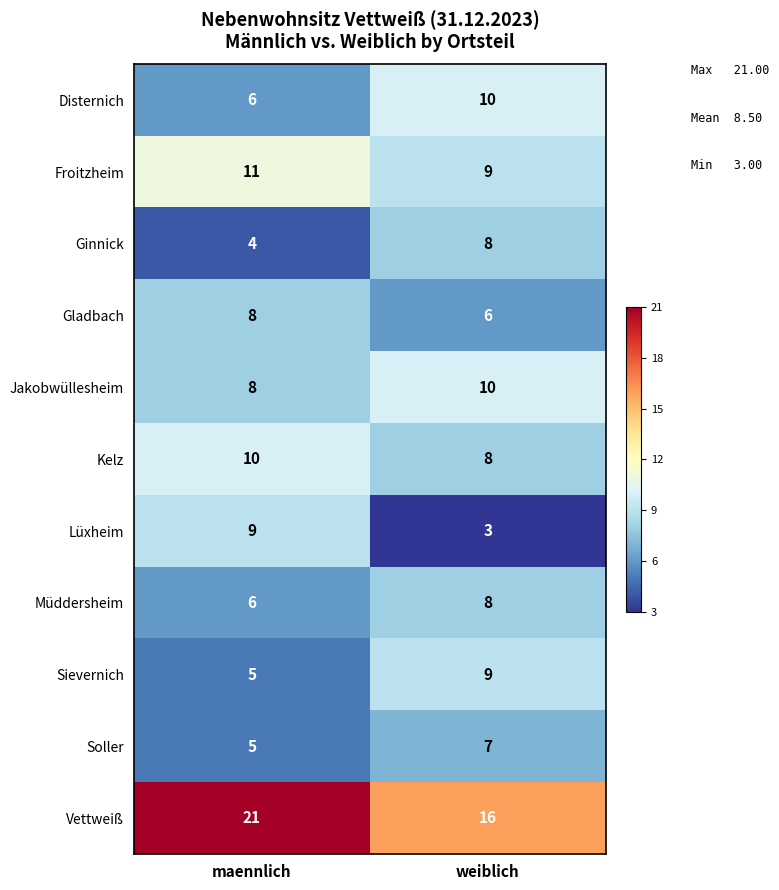

At which category is the sum across all series the highest?

weiblich